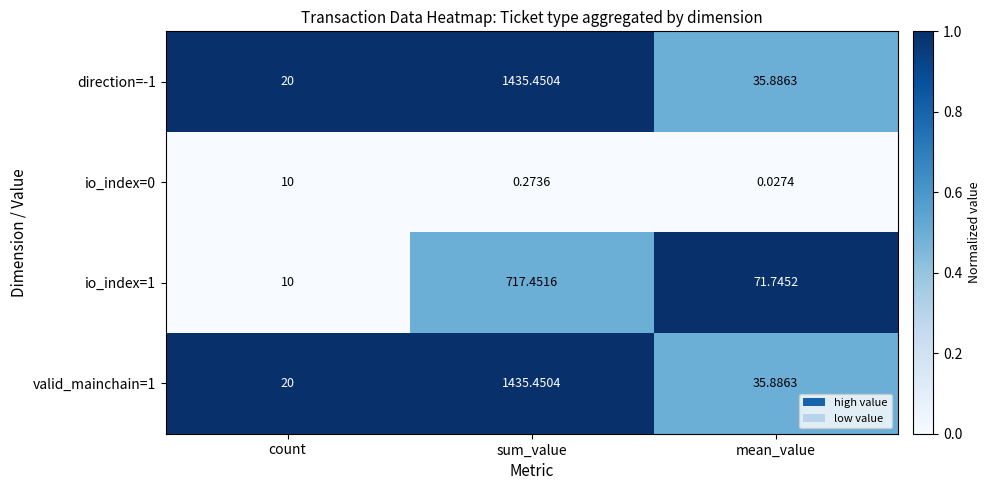

List the labels in order of direction=-1 value, largest first.

sum_value, mean_value, count